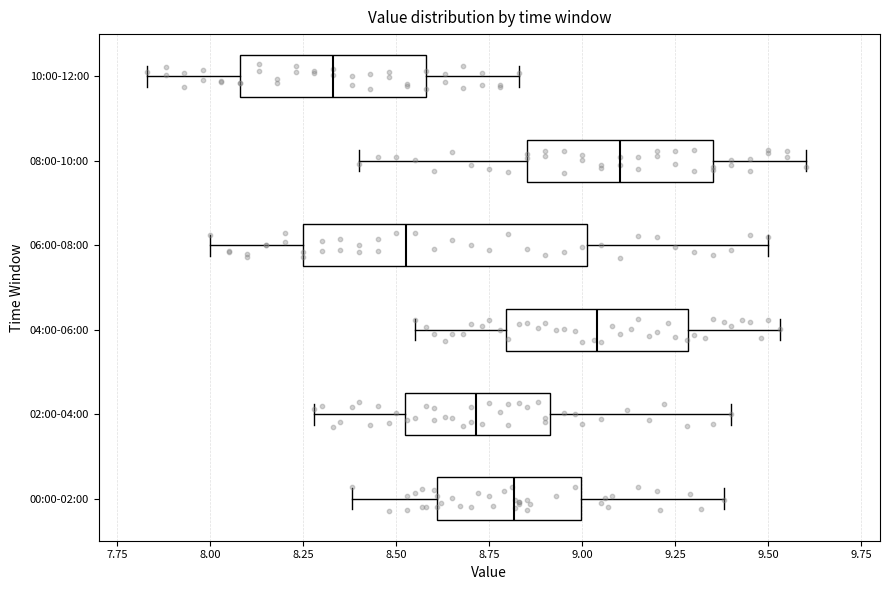

Which box's median line is the furthest to the right?

08:00-10:00